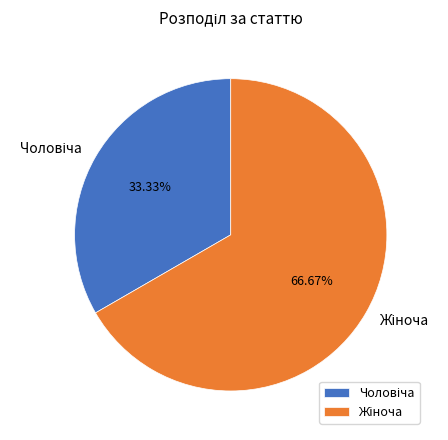

Is there any slice that represents more than half of the pie?

Yes